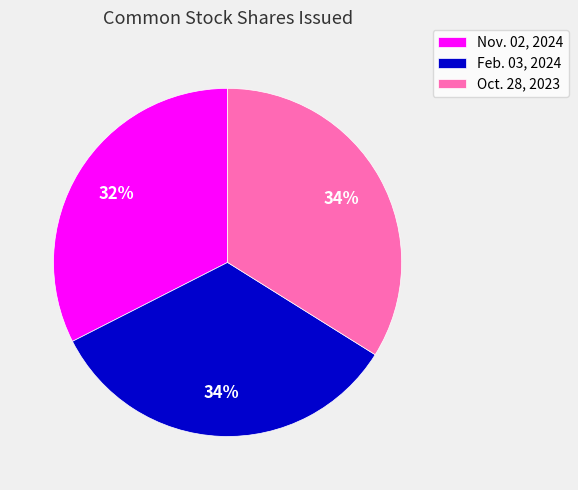

To the nearest percent, what is the combined percentage of Oct. 28, 2023 and Nov. 02, 2024?

66%